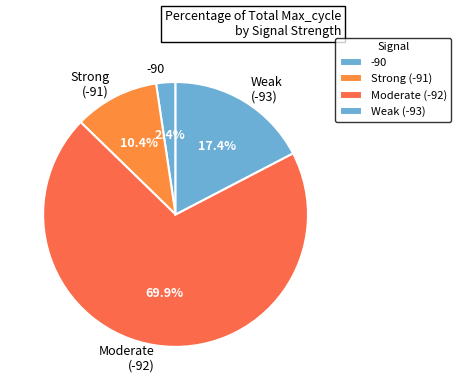

Is the sum of Moderate (-92) and Strong (-91) greater than half?

Yes